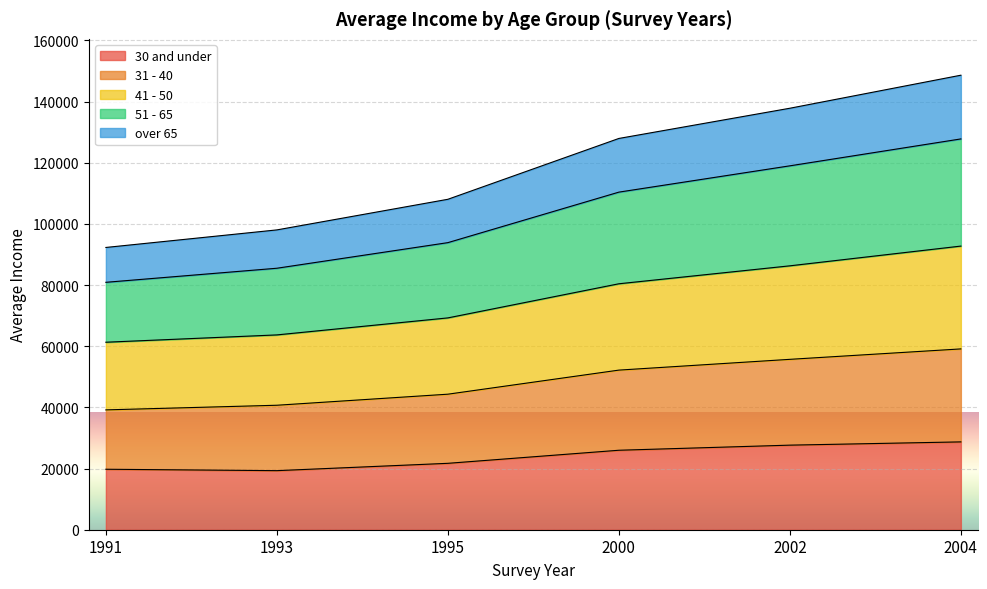

True or false: 31 - 40 and over 65 cross at least once.

False